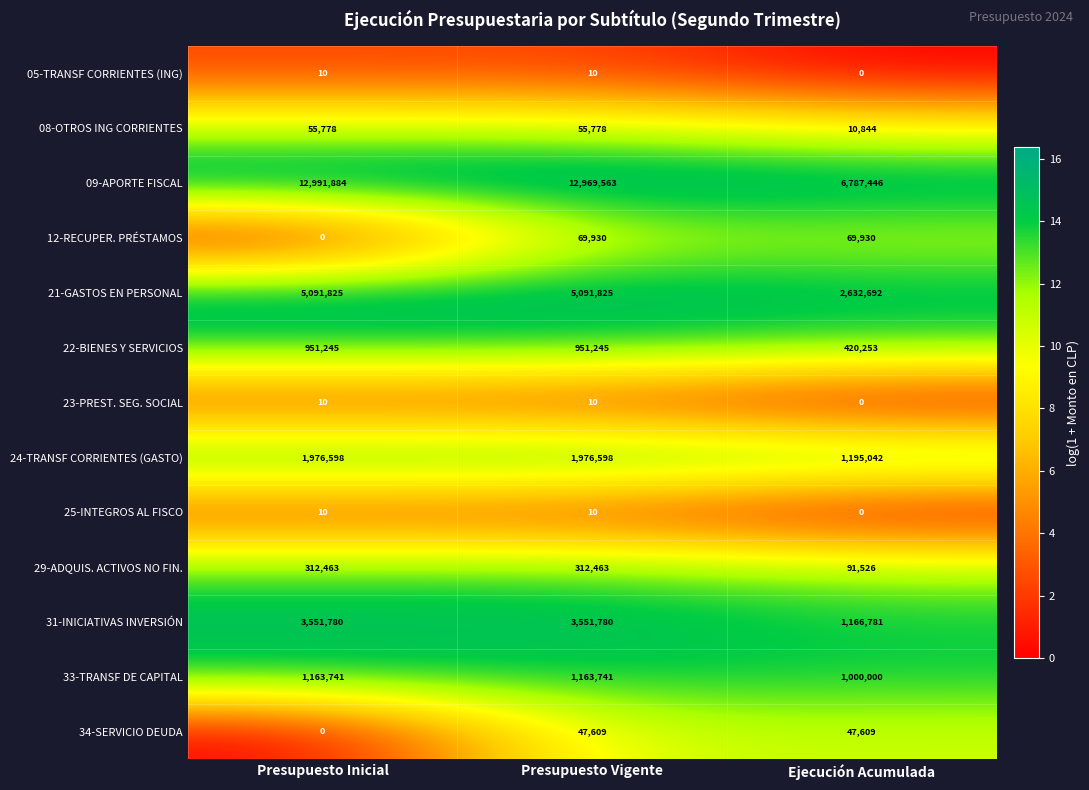

What is the difference between the highest and lowest values at Presupuesto Vigente?

12969553